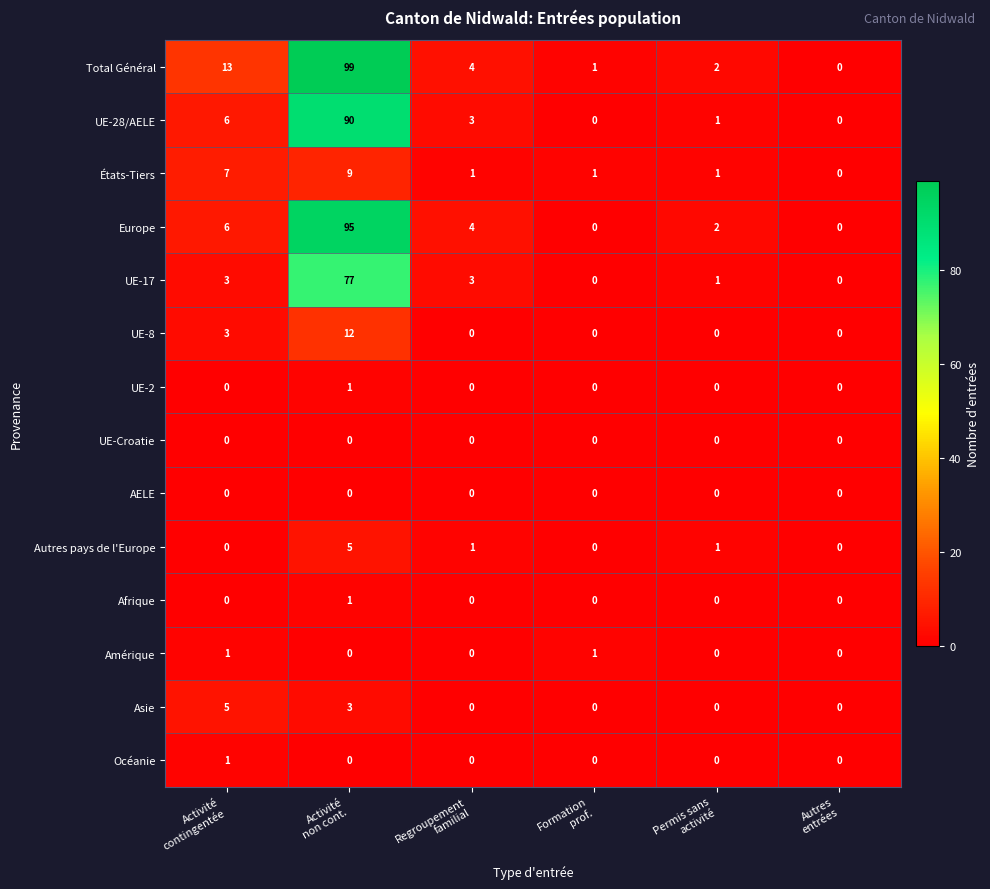

At how many categories does at least one series exceed 96?

1